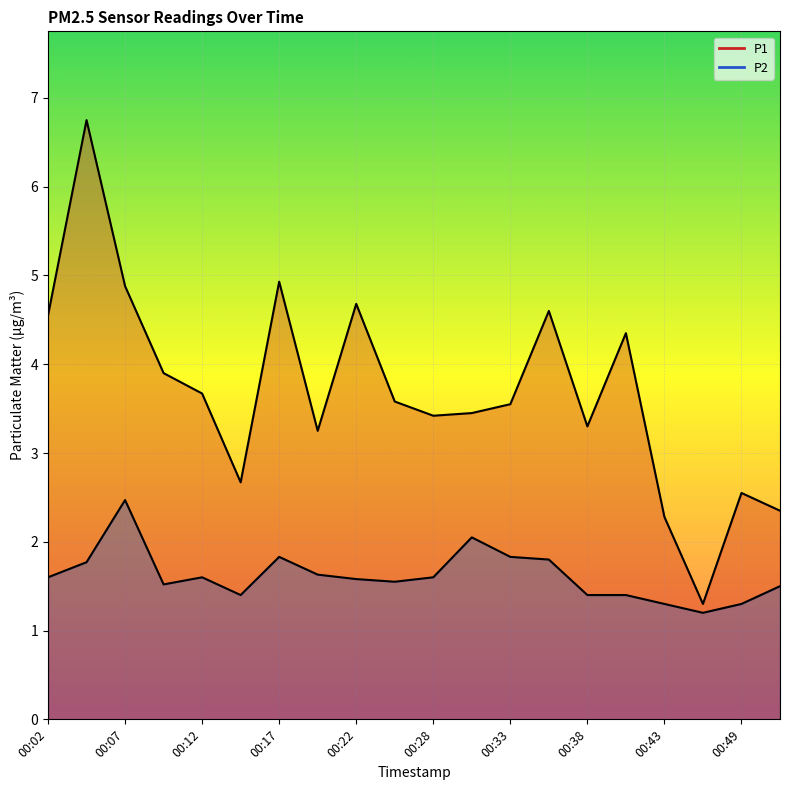

Count the number of categories in the chart.

20